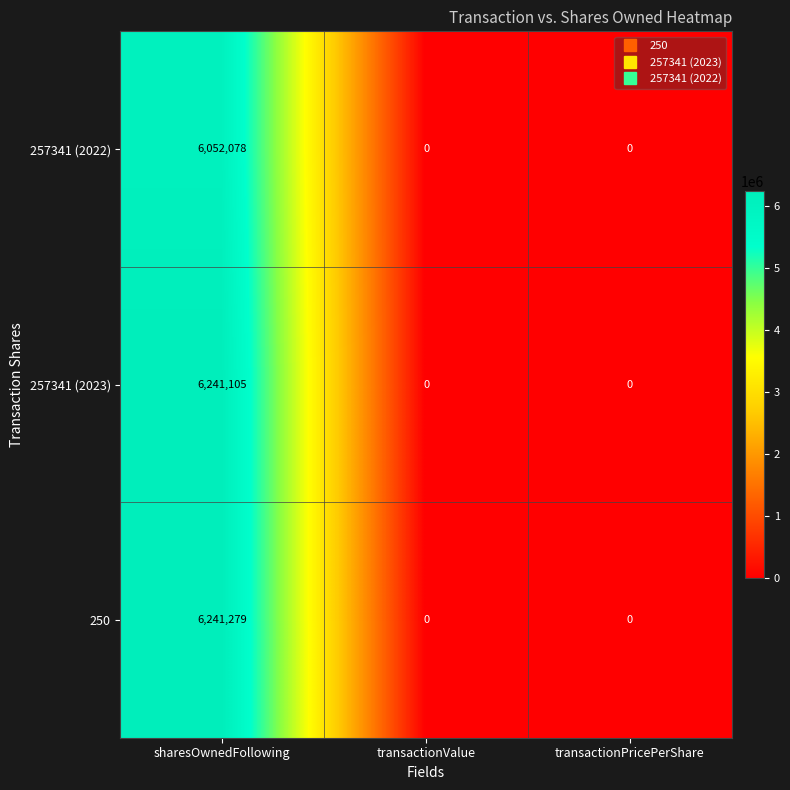

At how many categories does at least one series exceed 4141881?

1